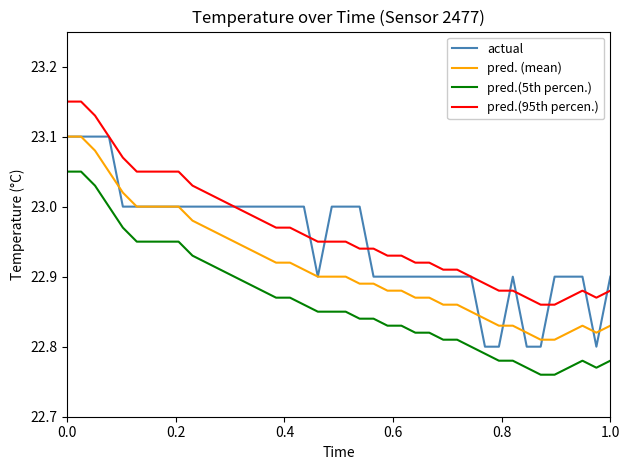

True or false: pred. (mean) and pred.(95th percen.) intersect in this chart.

False